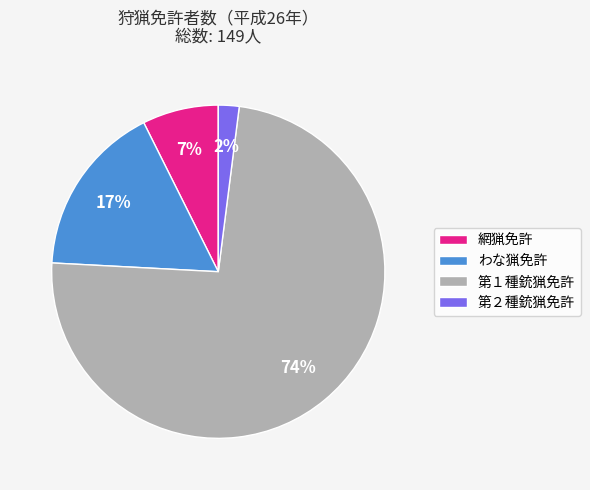

Which has a higher value, 網猟免許 or 第２種銃猟免許?

網猟免許